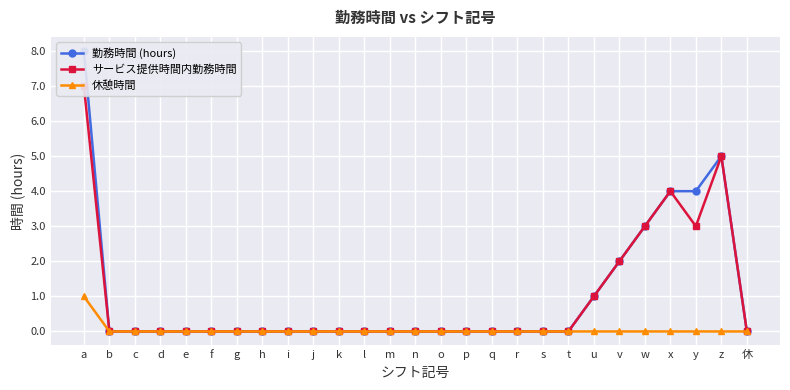

True or false: サービス提供時間内勤務時間 has a value of 0 at q.

True